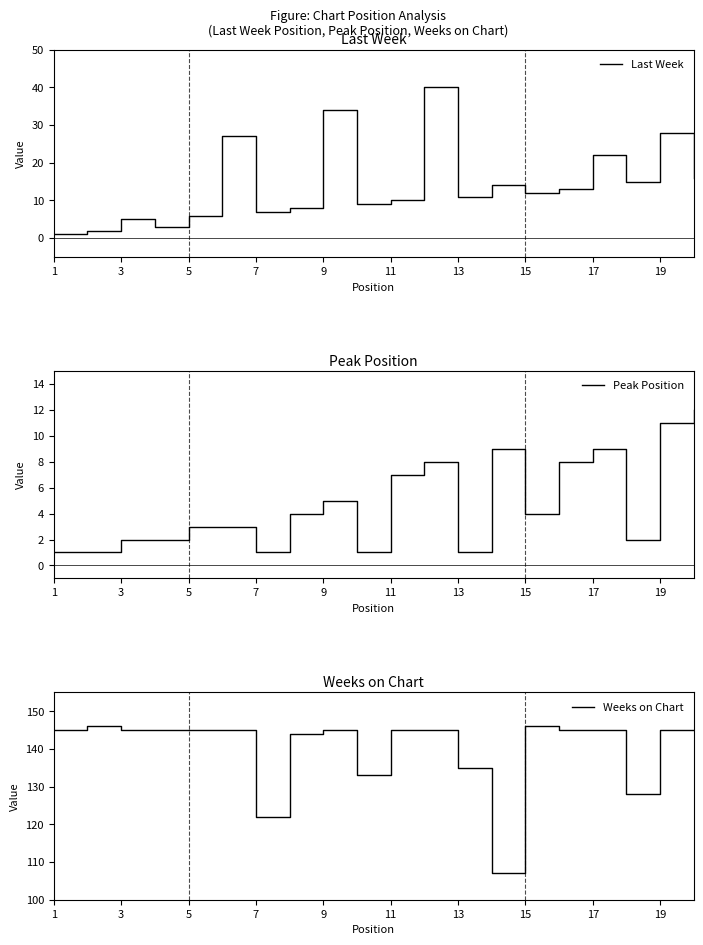

What are all the series names shown in the legend?

Last Week, Peak Position, Weeks on Chart